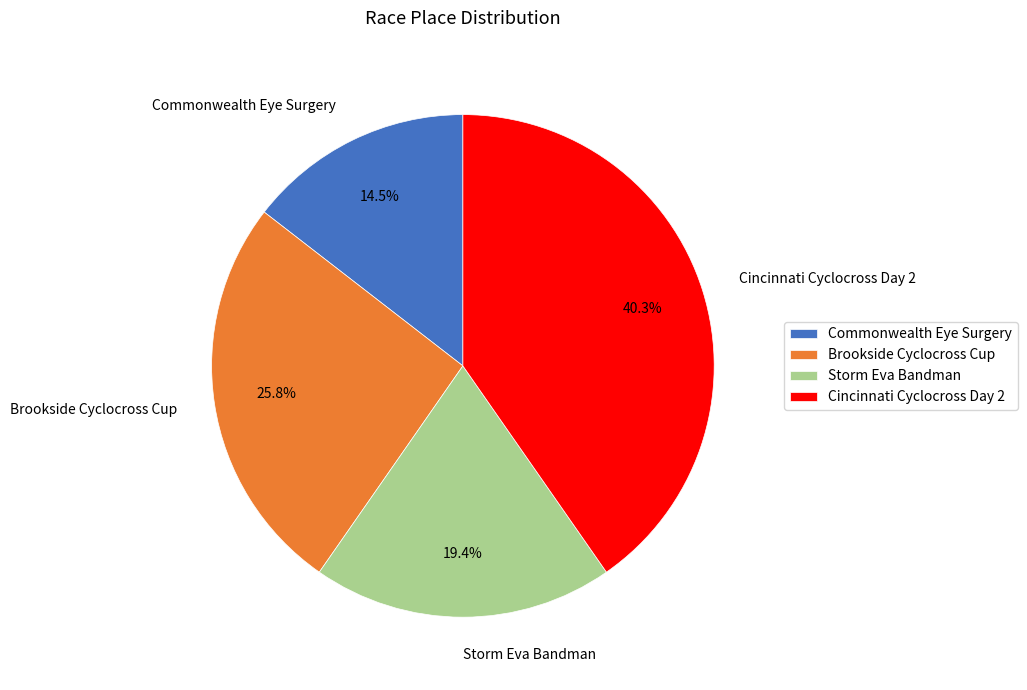

To the nearest percent, what percentage of the pie is Brookside Cyclocross Cup?

26%